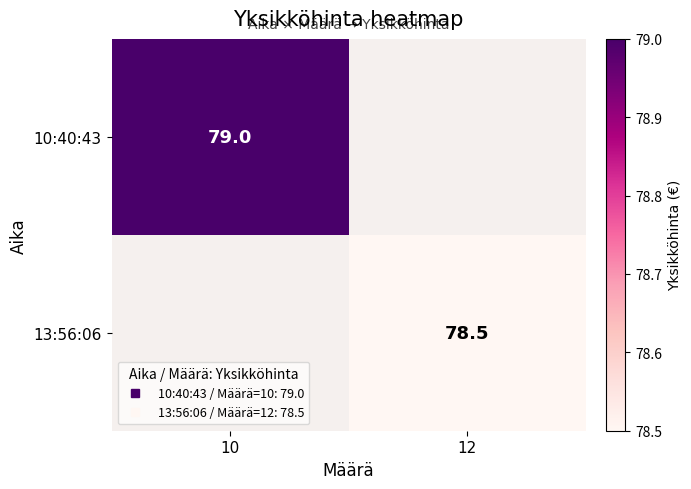

How many series are shown in this chart?

2